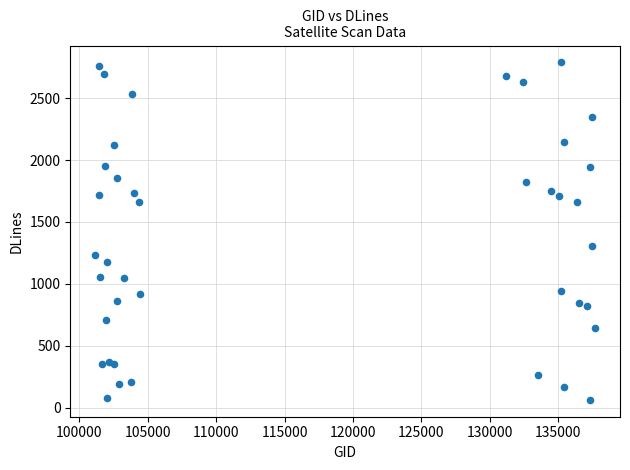

What Y value in the scatter plot is closest to 1426?

1306